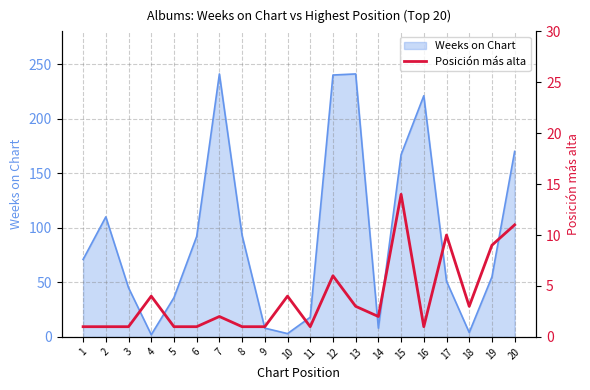

What is the ratio of the value at 9 to the value at 19?

0.1